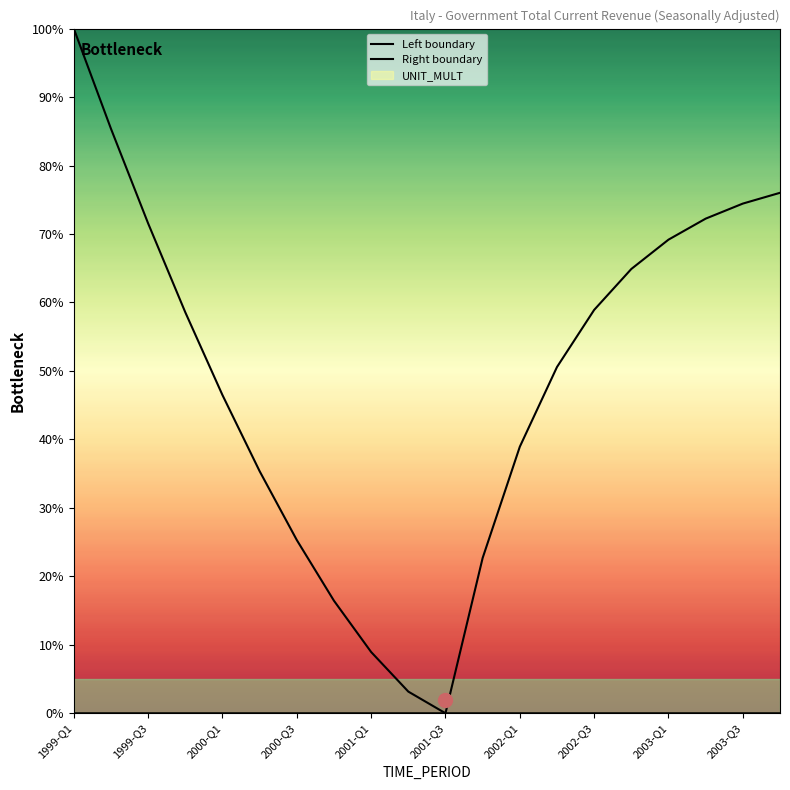

True or false: Left boundary and Right boundary intersect in this chart.

False